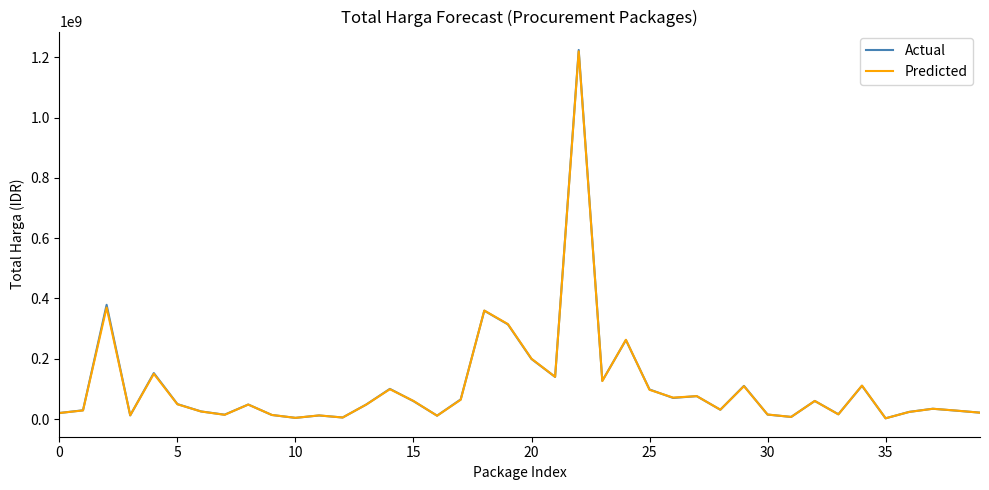

Is this an area chart (filled region under the line)?

No